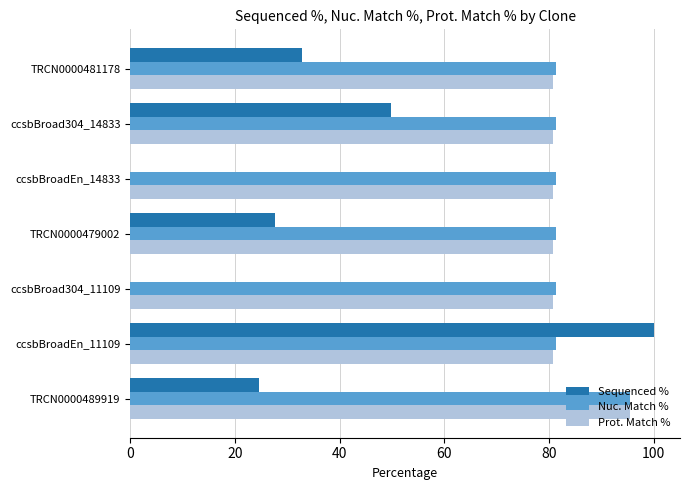

Read the Nuc. Match % value at TRCN0000481178.

81.3